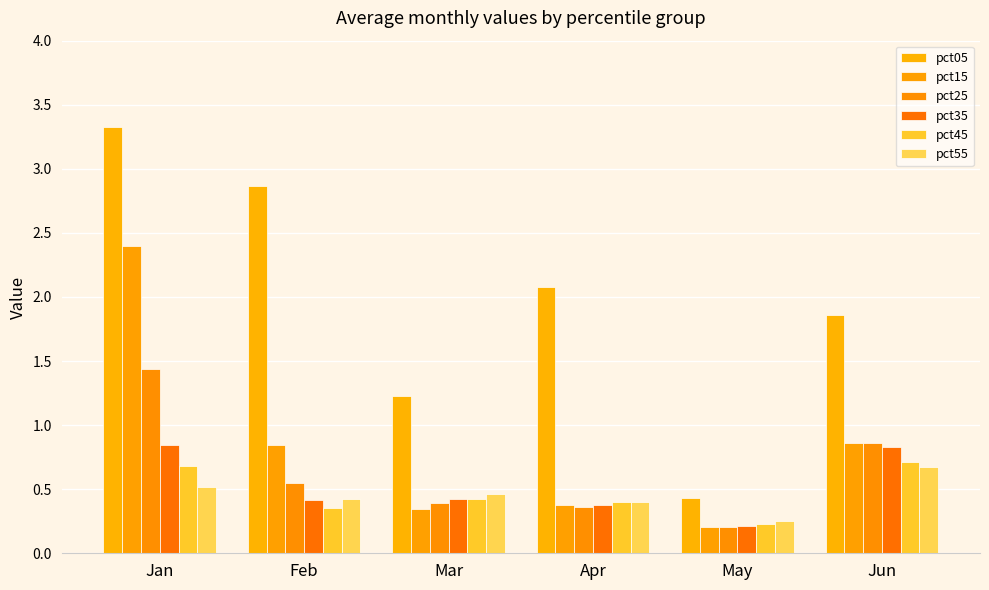

At which label is pct05 closest to 1?

Mar